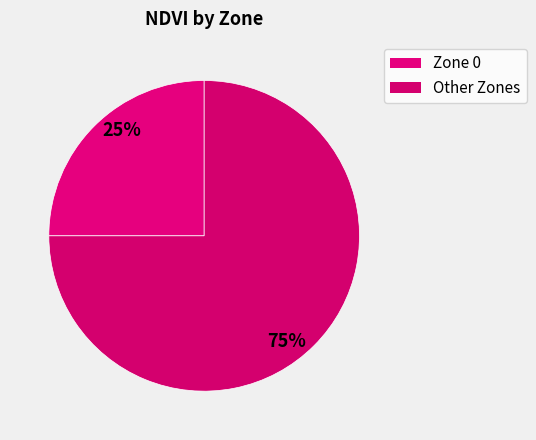

Count the number of slices in the pie.

2